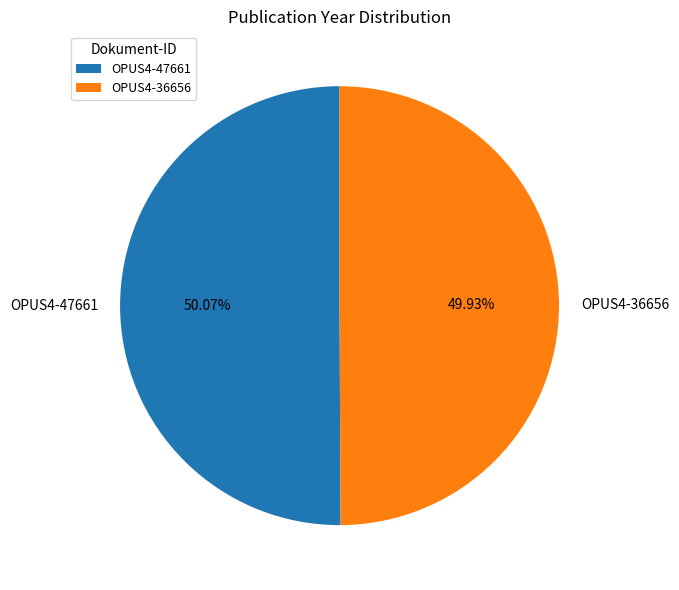

What is the total percentage of OPUS4-36656 and OPUS4-47661?

100.0%